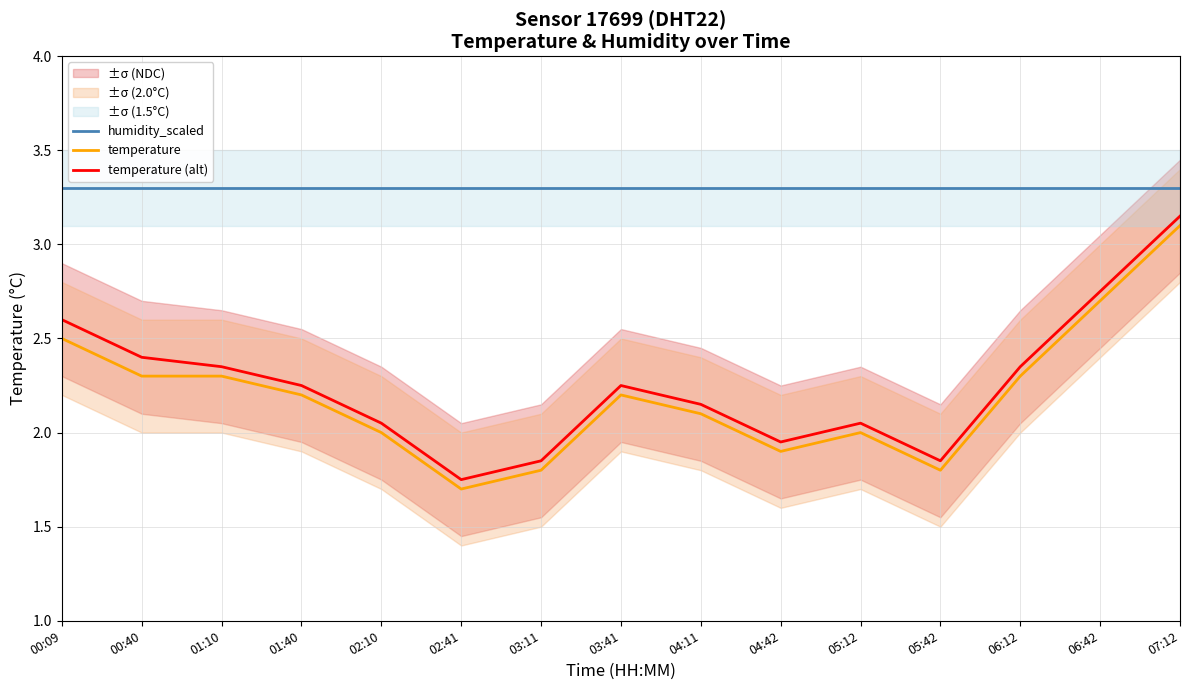

What is the difference between the highest and lowest values at 06:42?

0.6